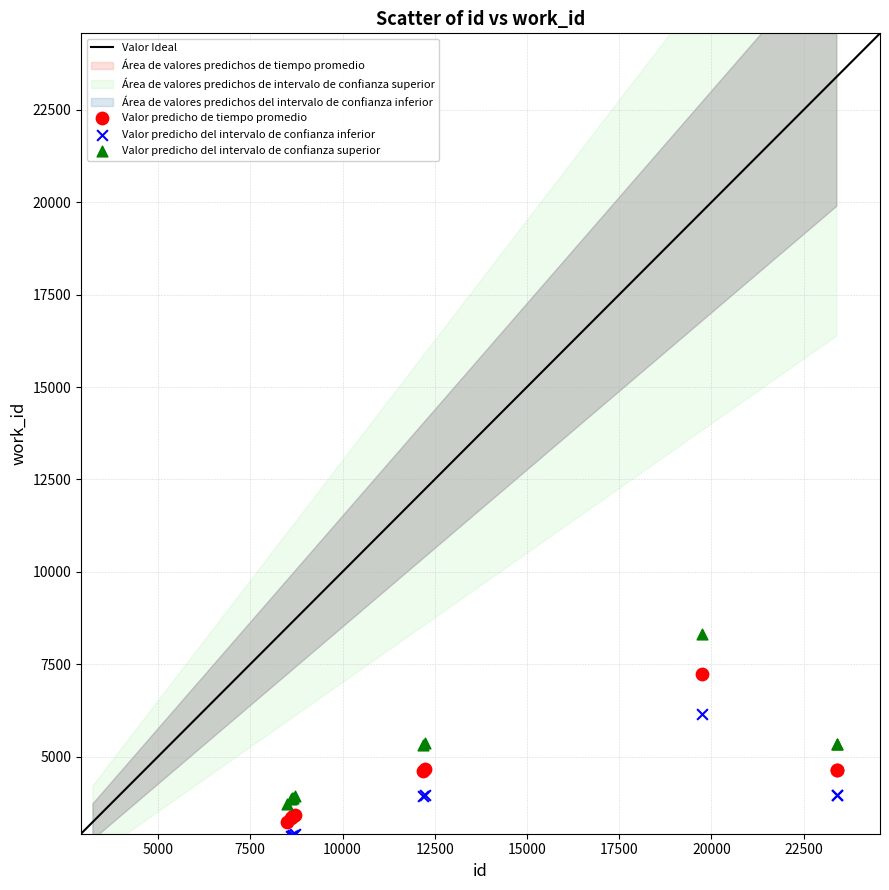

Which series contains the highest Y value?

Valor predicho del intervalo de confianza superior